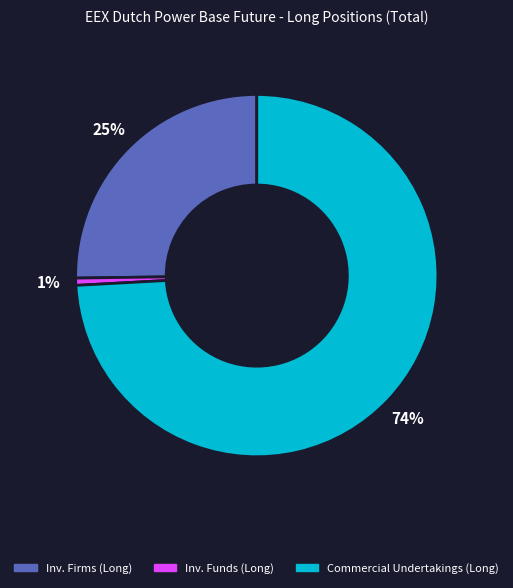

Is there a majority slice in this chart?

Yes